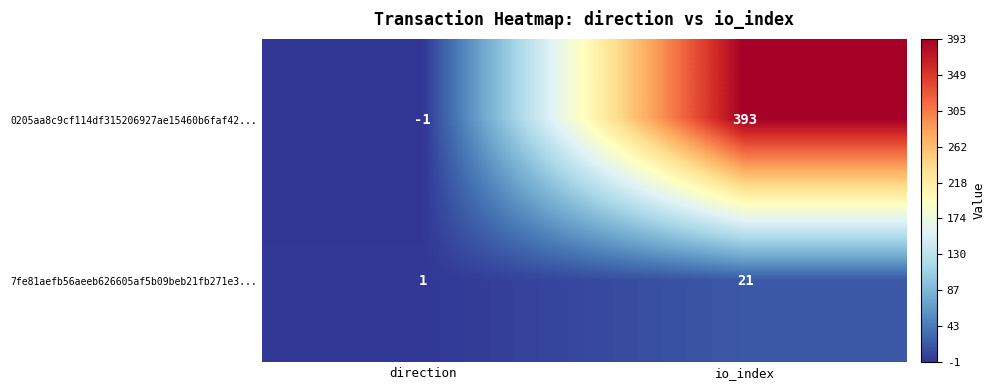

Which series has the widest spread of values?

0205aa8c9cf114df315206927ae15460b6faf42...